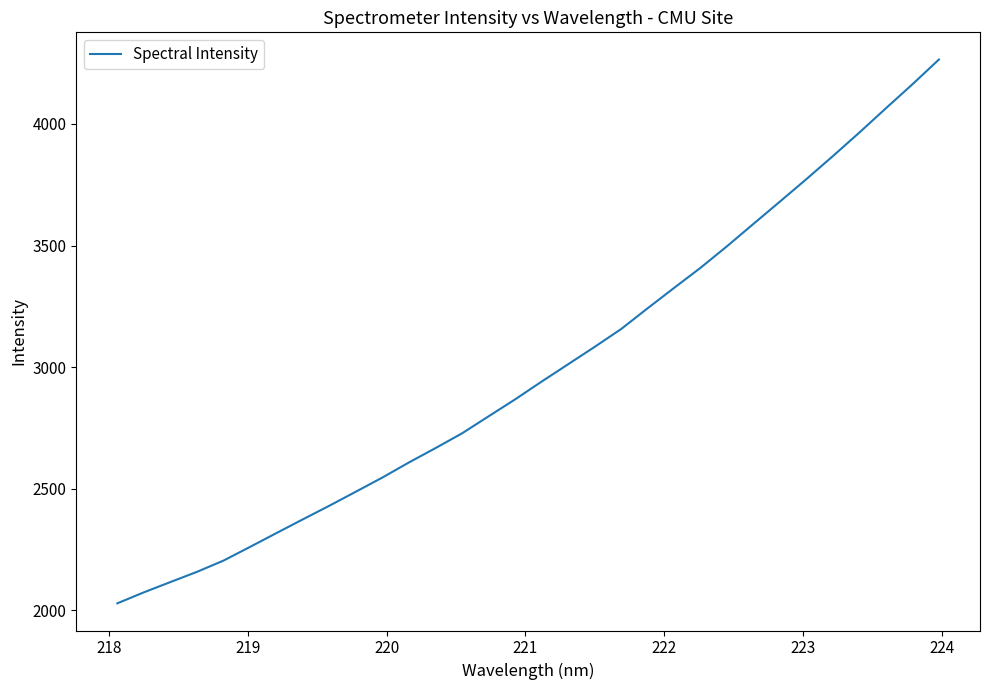

What is the difference between the maximum and minimum values?

2235.4